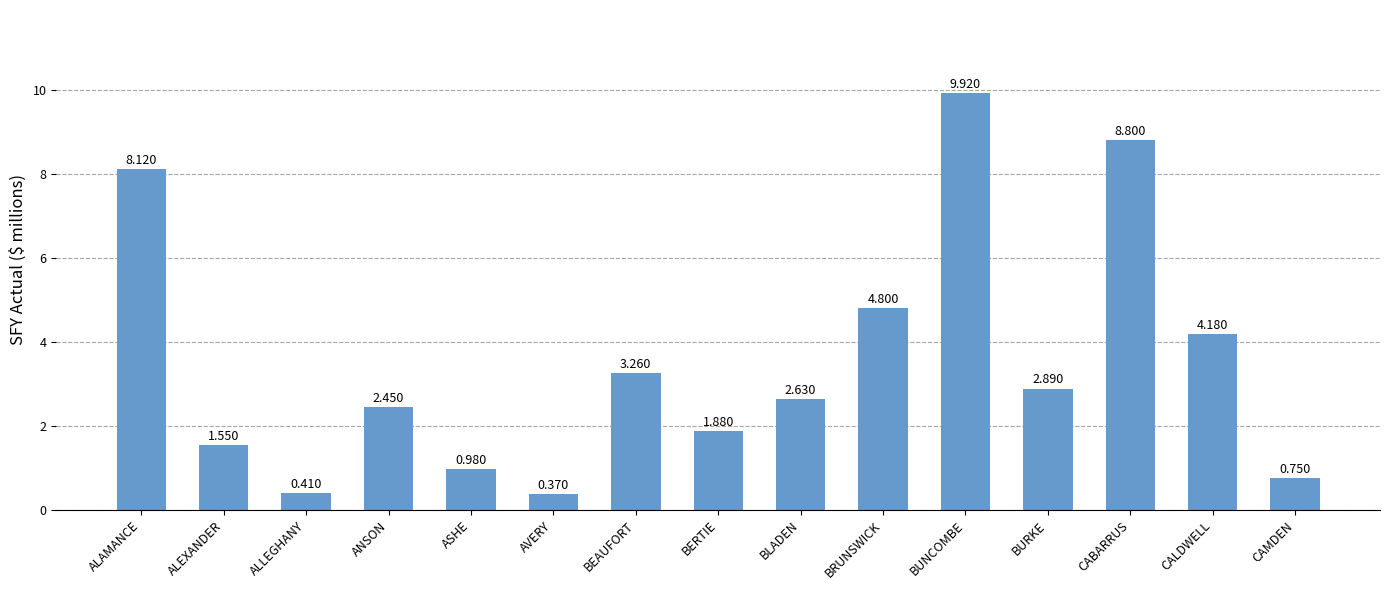

What position from the right is ASHE?

11